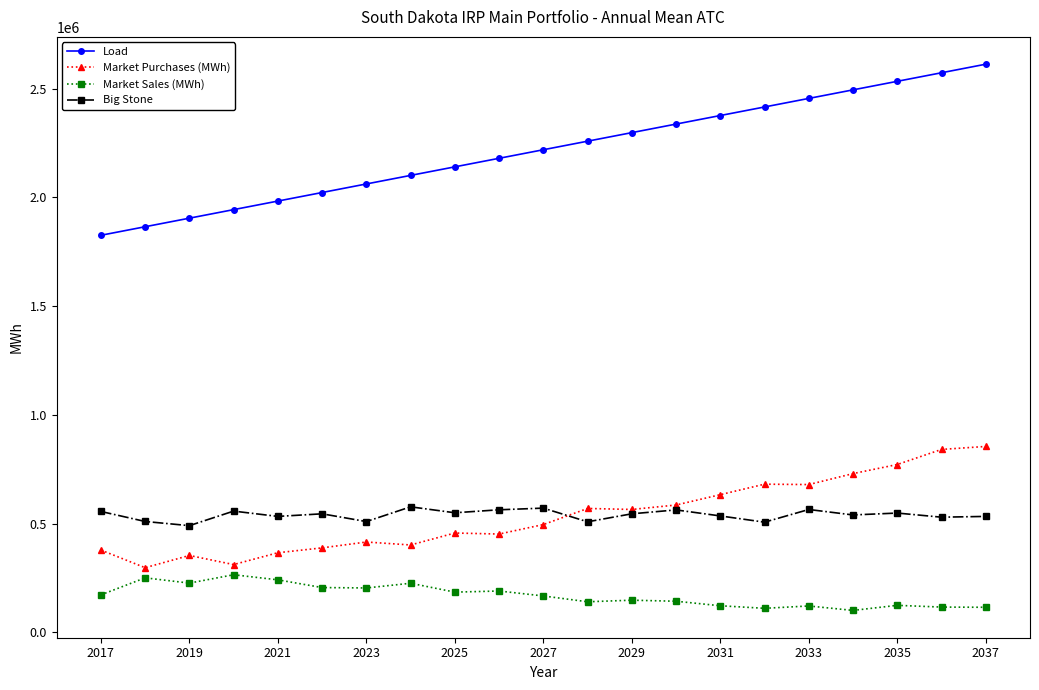

What is the value of the Market Purchases (MWh) point at the 1st from the left?

379024.7